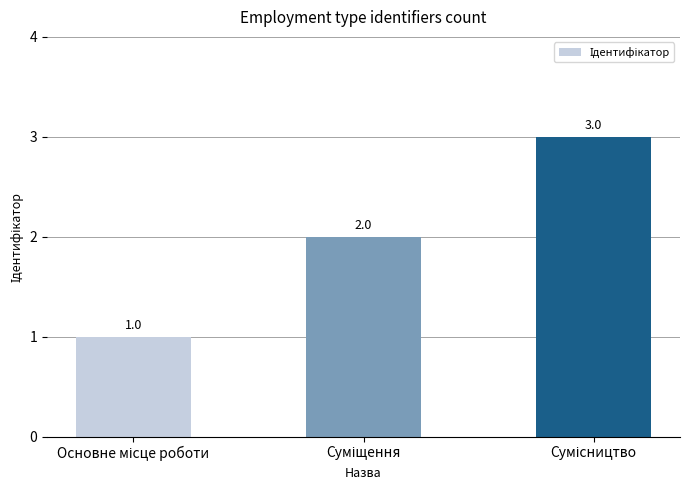

How many values are between 1 and 3?

3